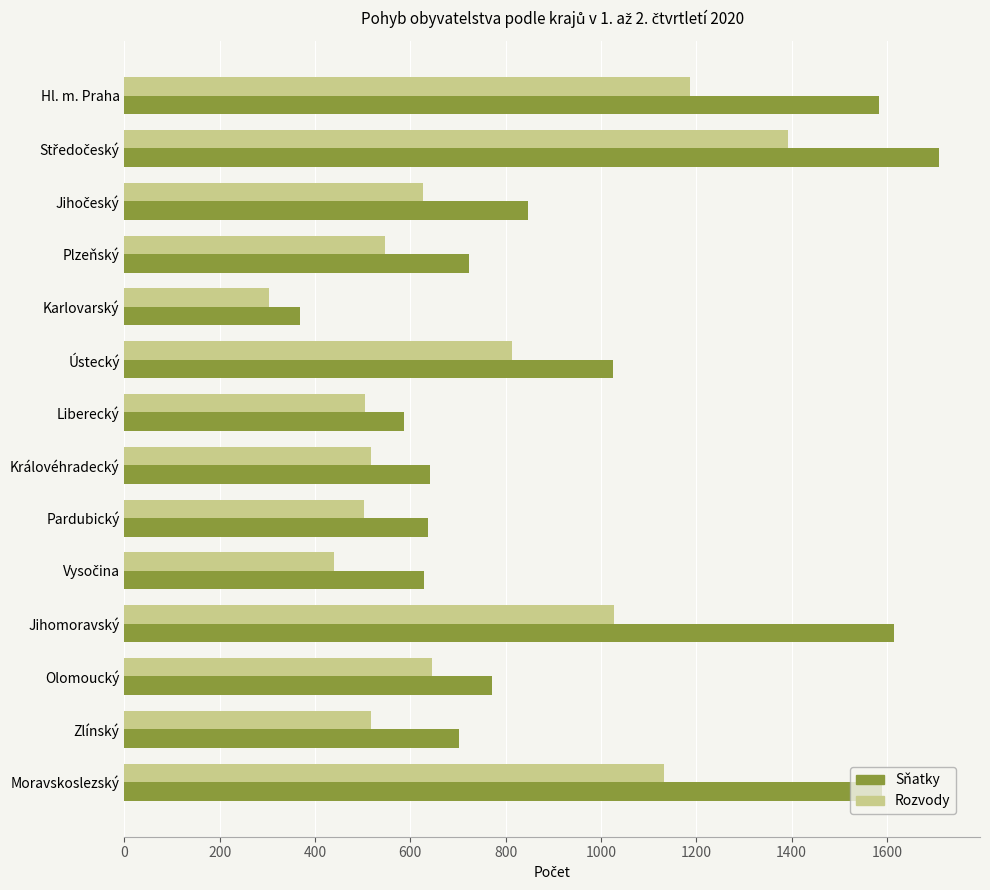

True or false: Sňatky has a value of 771 at Olomoucký.

True